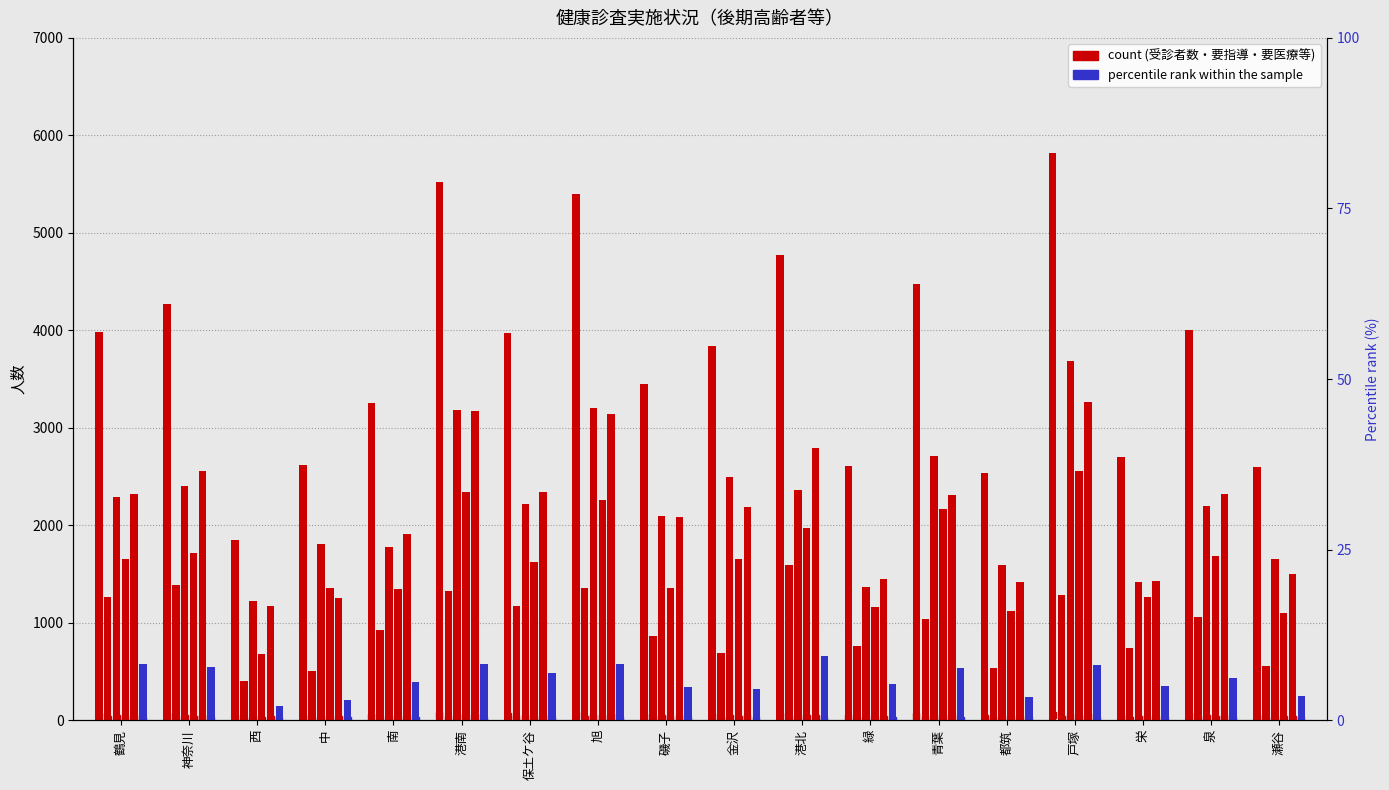

What is the label of the 11th bar from the left?

港北